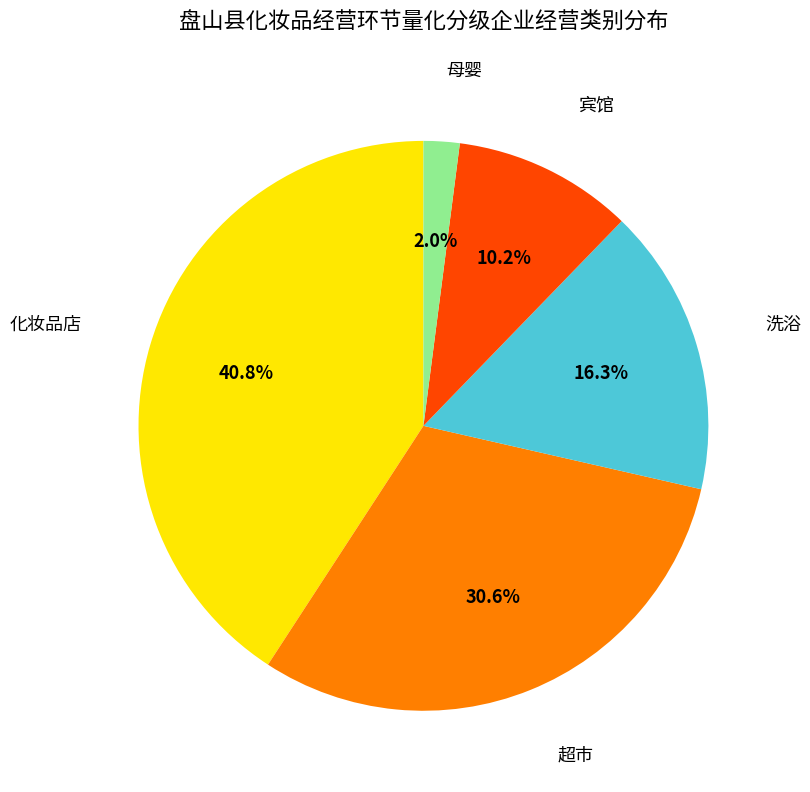

To the nearest percent, what is the difference between the largest and smallest slice percentages?

39%